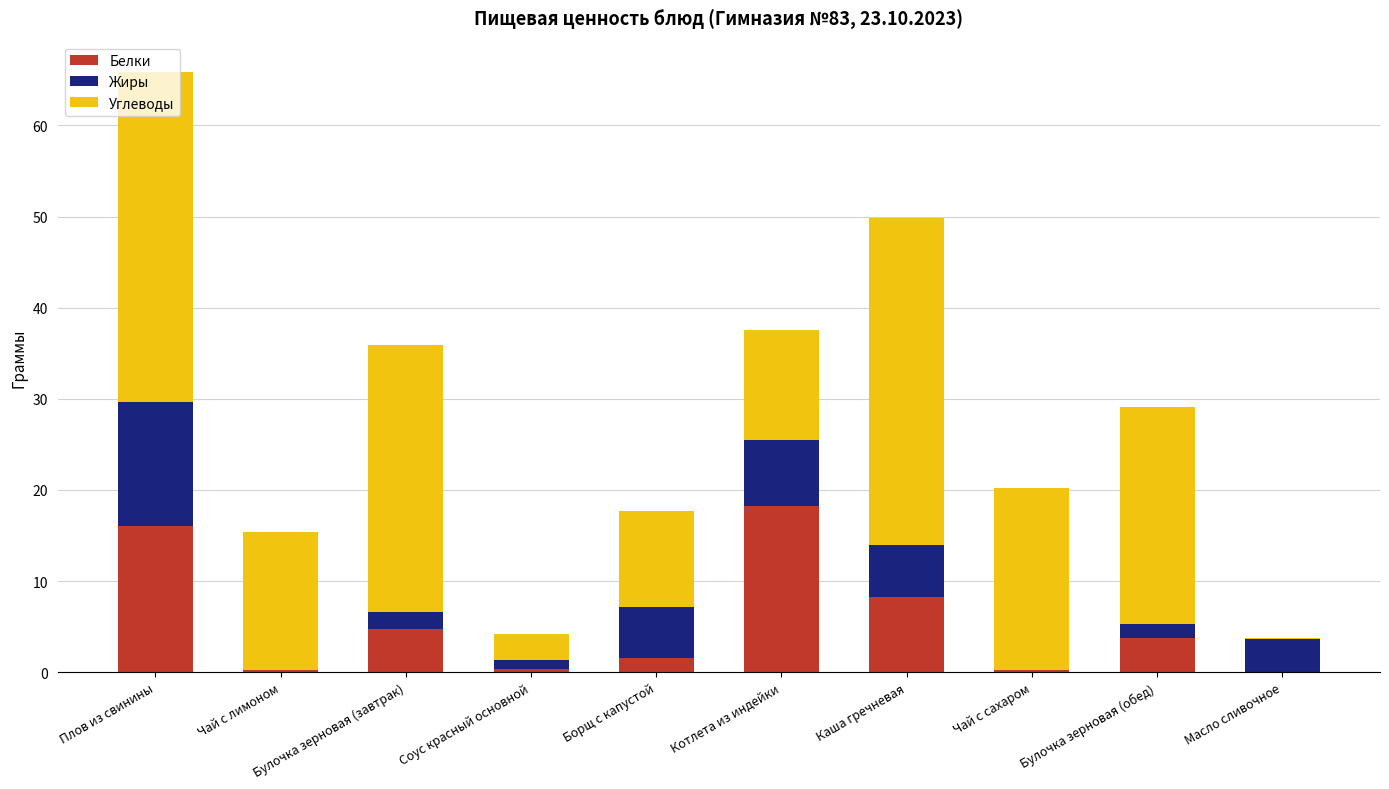

At which category is the sum across all series the highest?

Плов из свинины